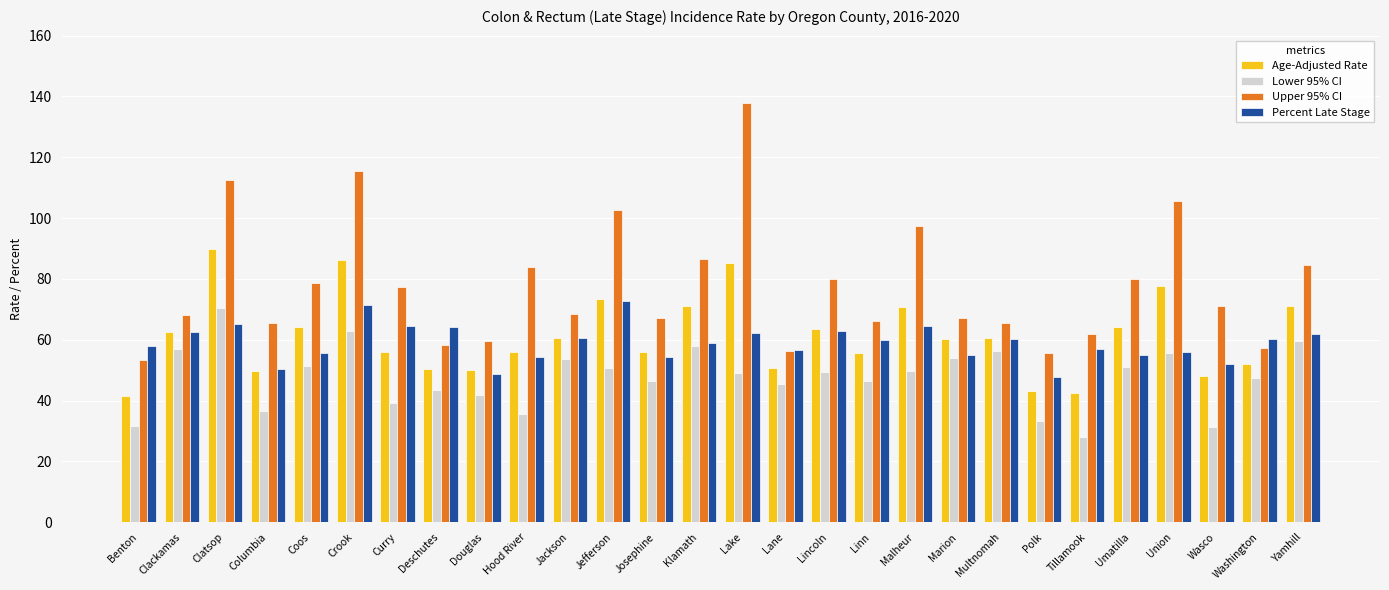

What is the difference between the second highest and minimum values in the Percent Late Stage series?

23.8